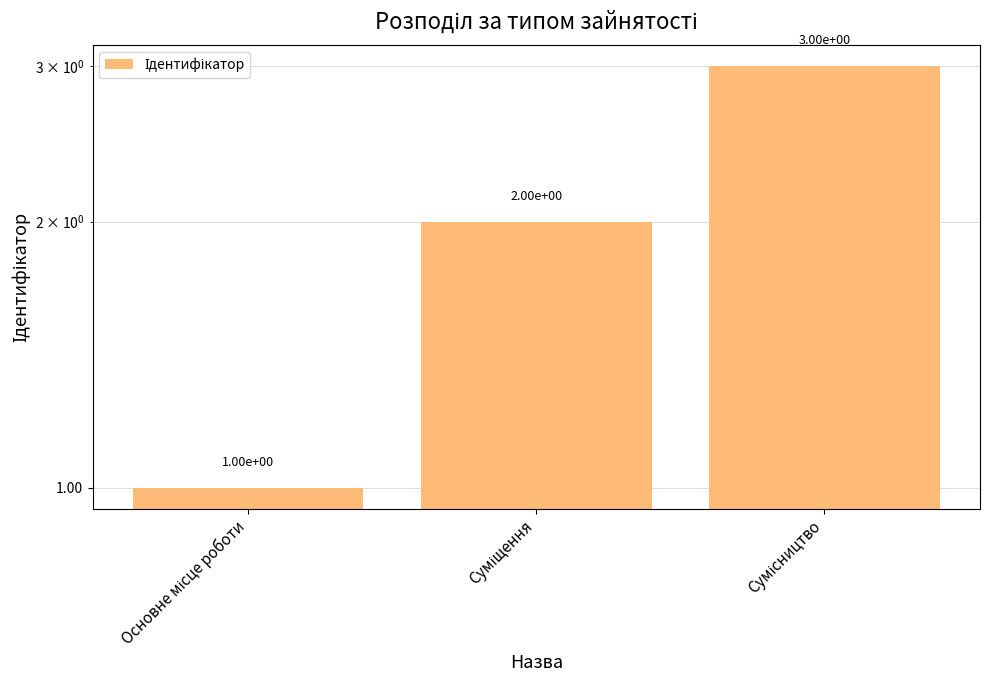

How many bars are there in total?

3